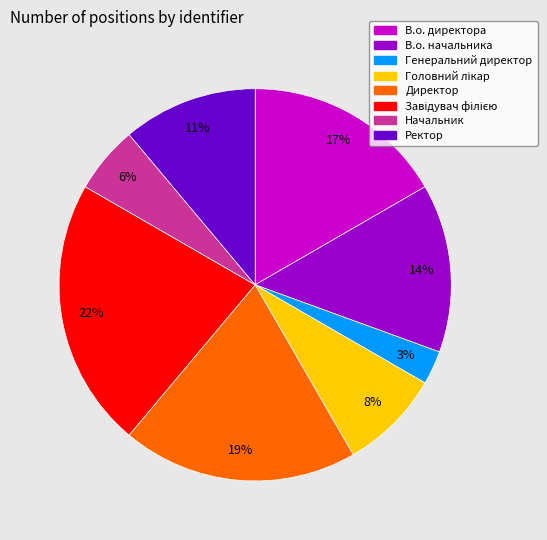

To the nearest percent, what is the combined percentage of В.о. директора and Ректор?

28%